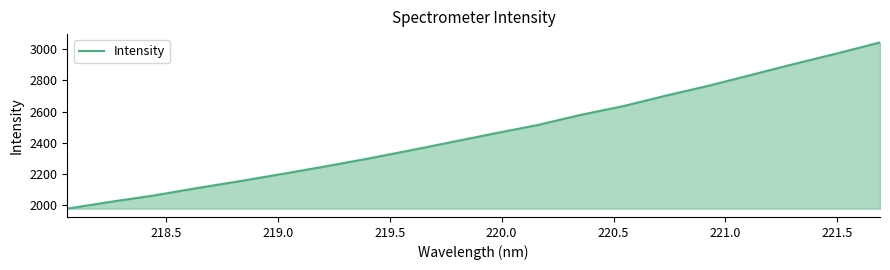

What is the difference between the maximum and minimum values?

1069.4